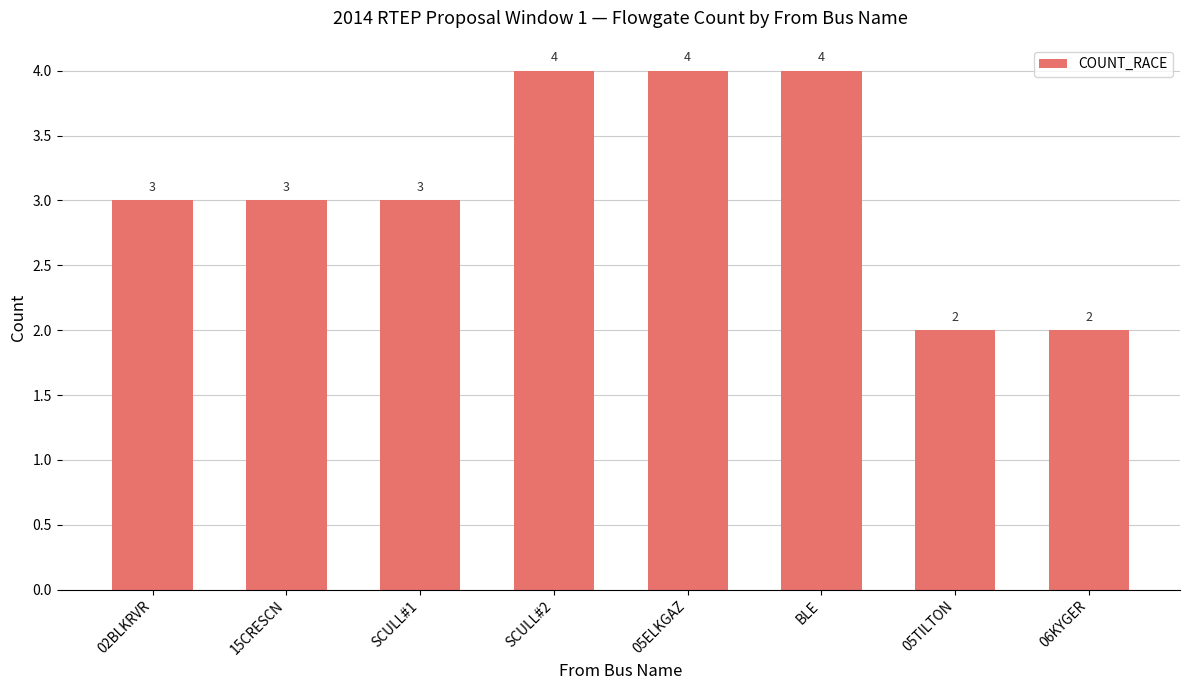

What is the greatest value displayed?

4